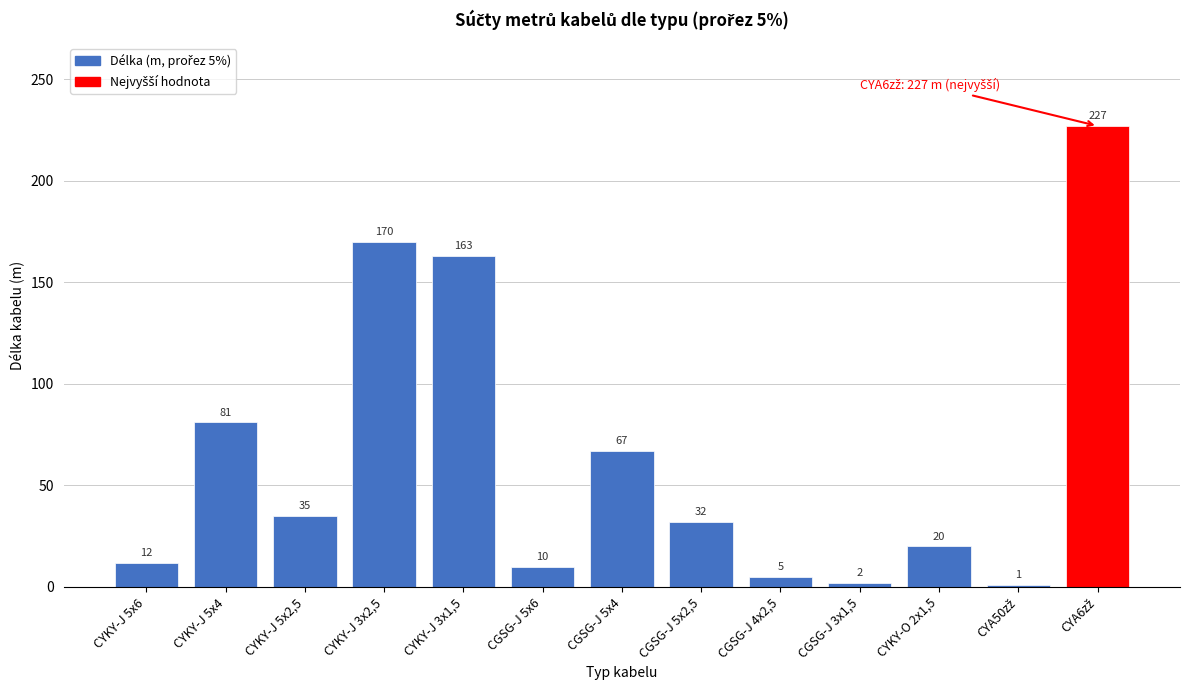

Reading left to right, what are all the values shown in this chart?

12	81	35	170	163	10	67	32	5	2	20	1	227